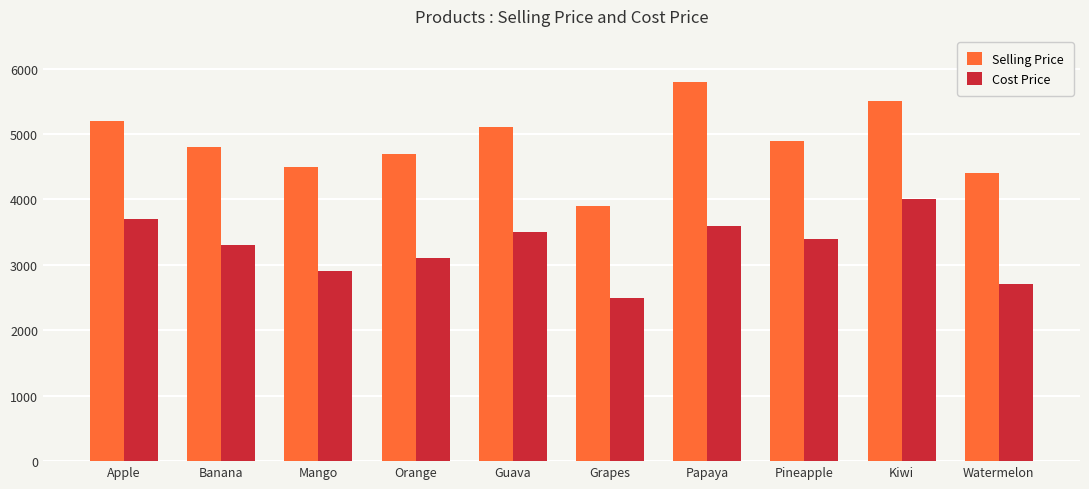

What is the sum of all Cost Price values?

32700